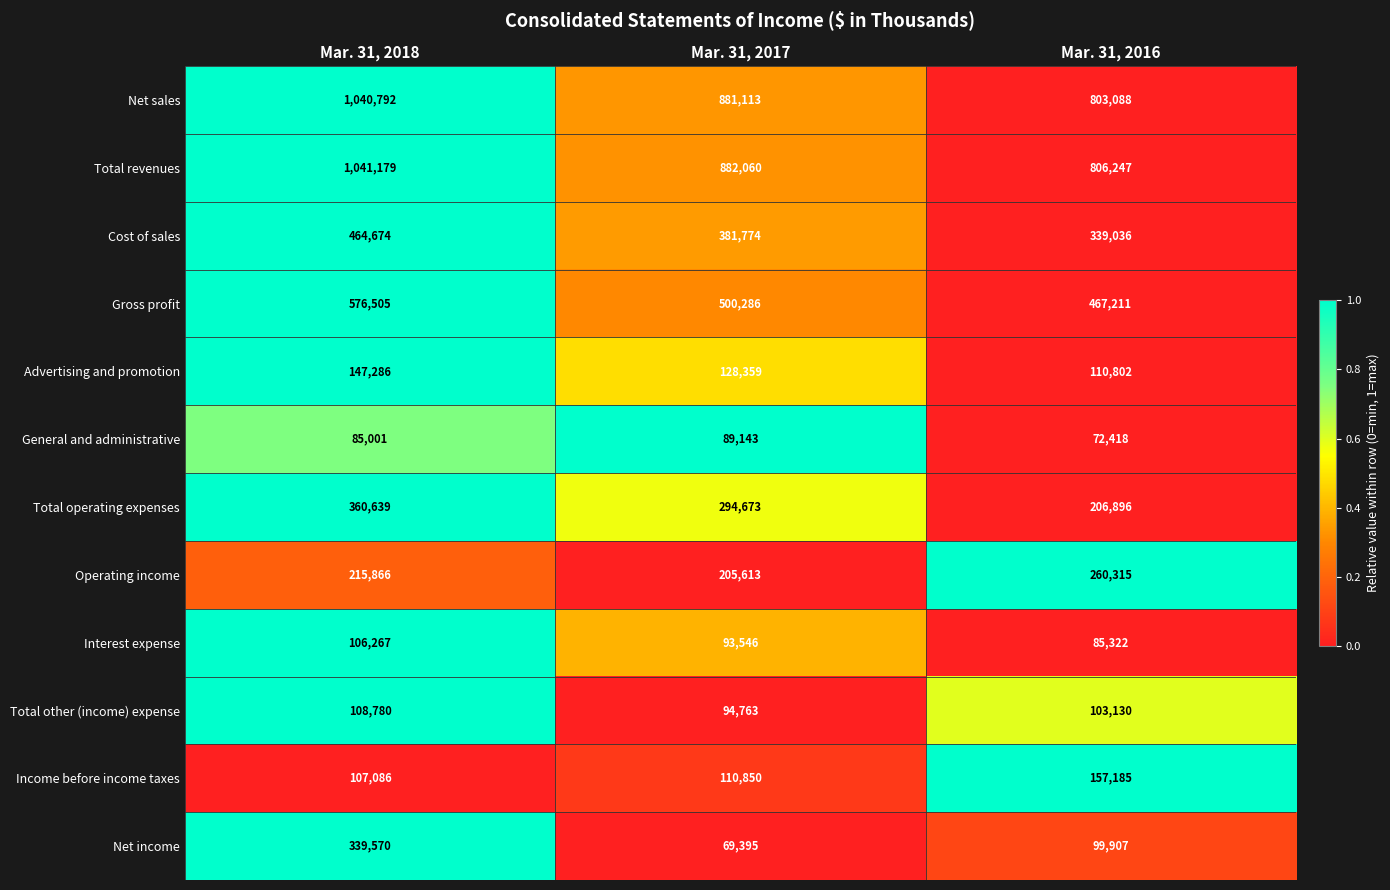

The Total other (income) expense series shows 37970 at Mar. 31, 2016. True or false?

False